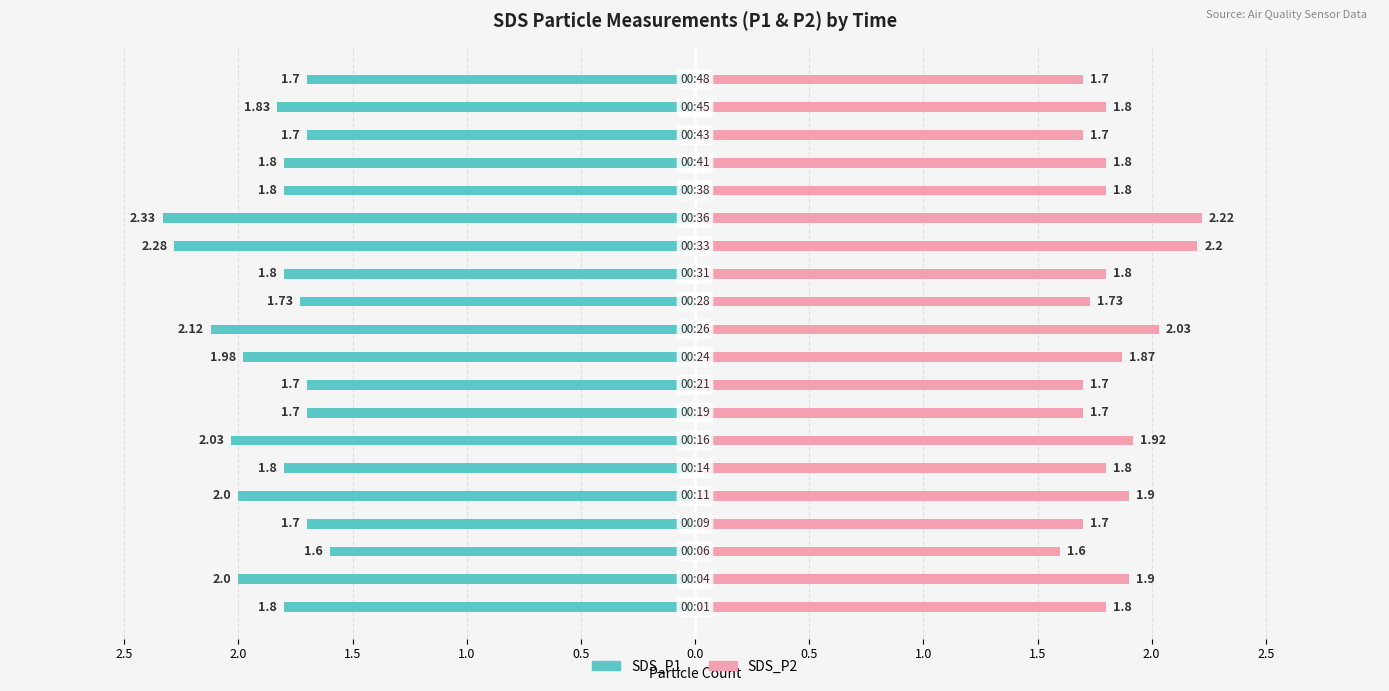

What are all the series names shown in the legend?

SDS_P1, SDS_P2